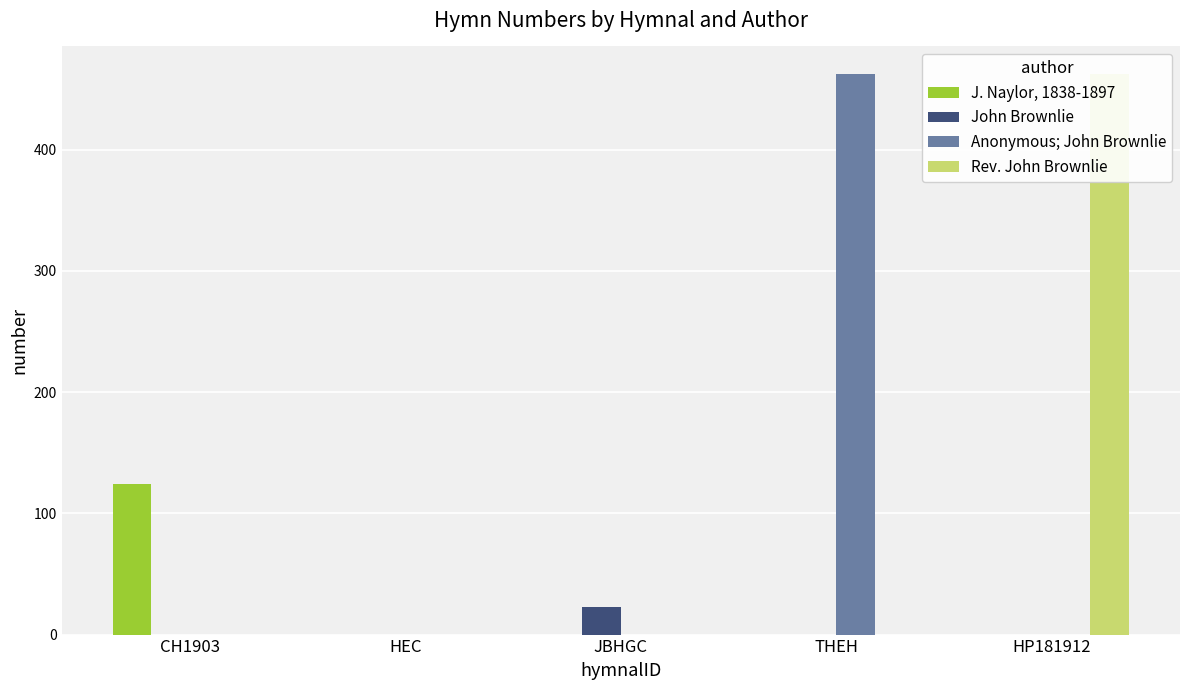

Between CH1903 and THEH, which is larger?

CH1903